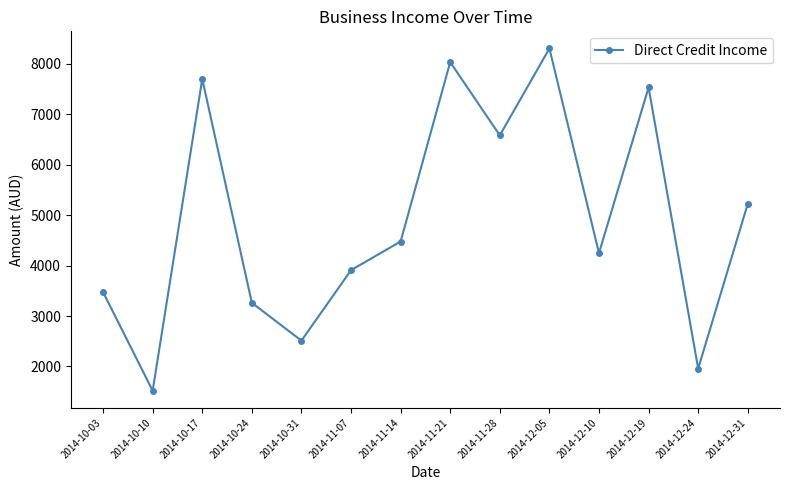

Does the chart have visible grid lines?

No